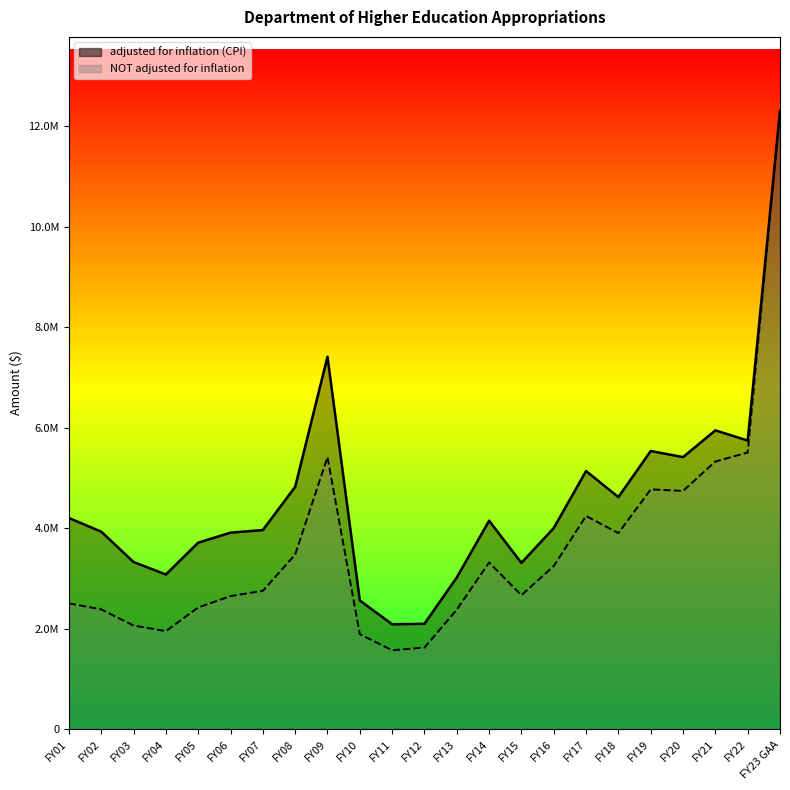

Which series has the largest total across all categories?

adjusted for inflation (CPI)